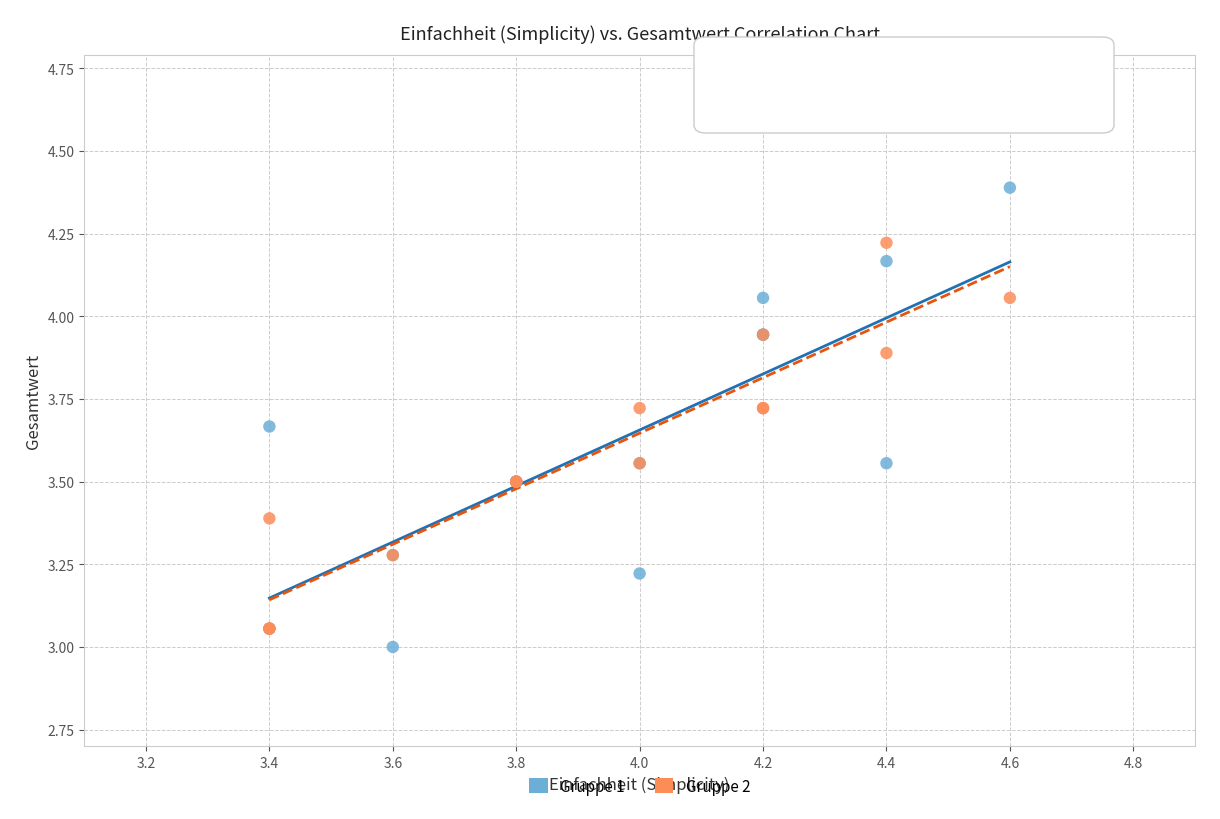

Which series has the largest Y range (max minus min)?

Gruppe 1